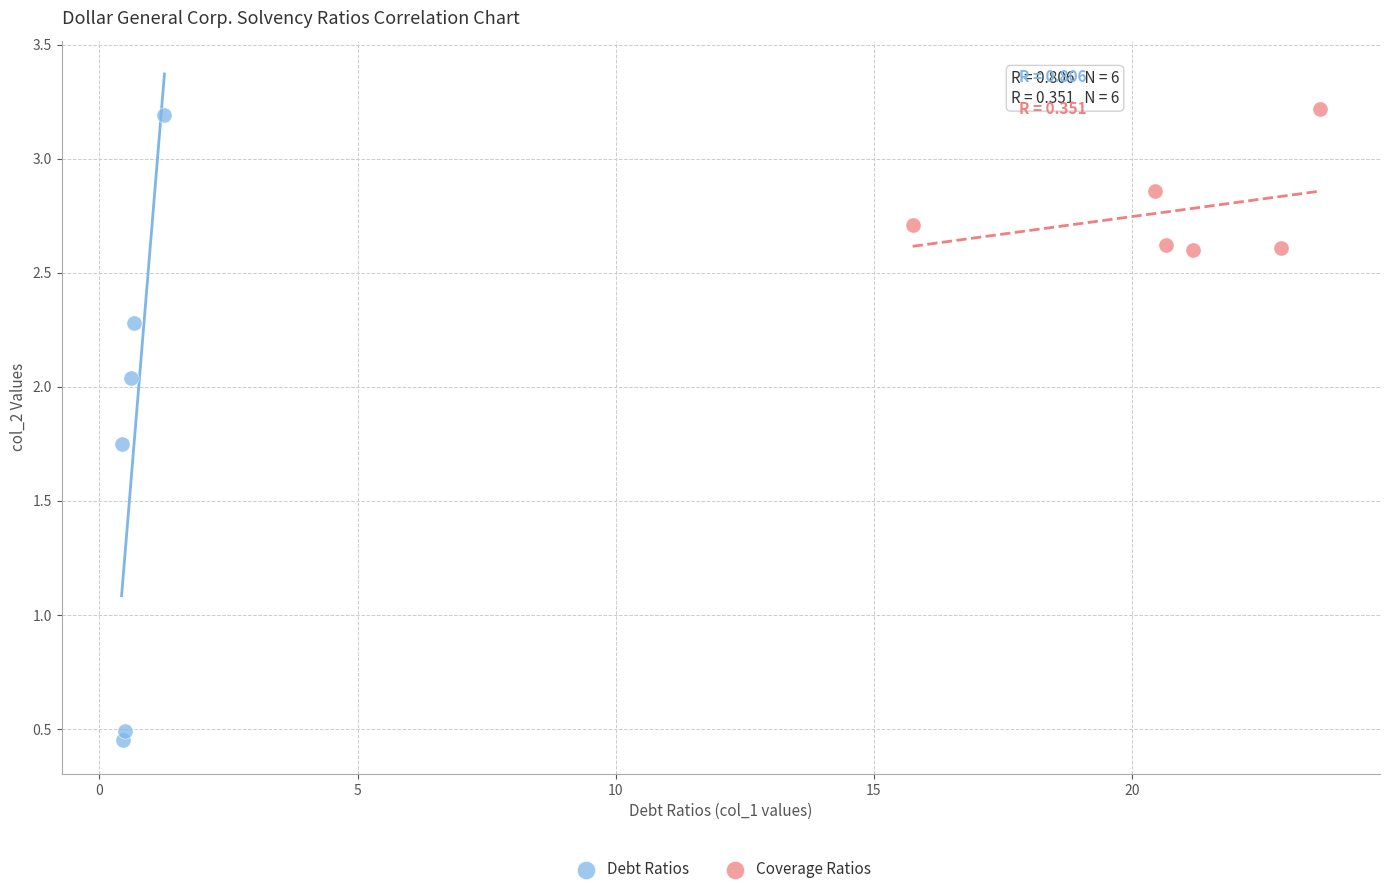

Which series has the largest Y range (max minus min)?

Debt Ratios